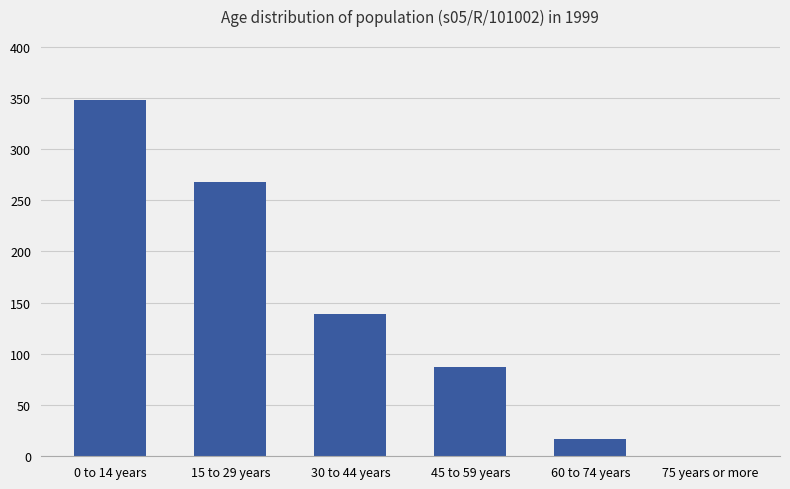

What is the sum of all values?

859